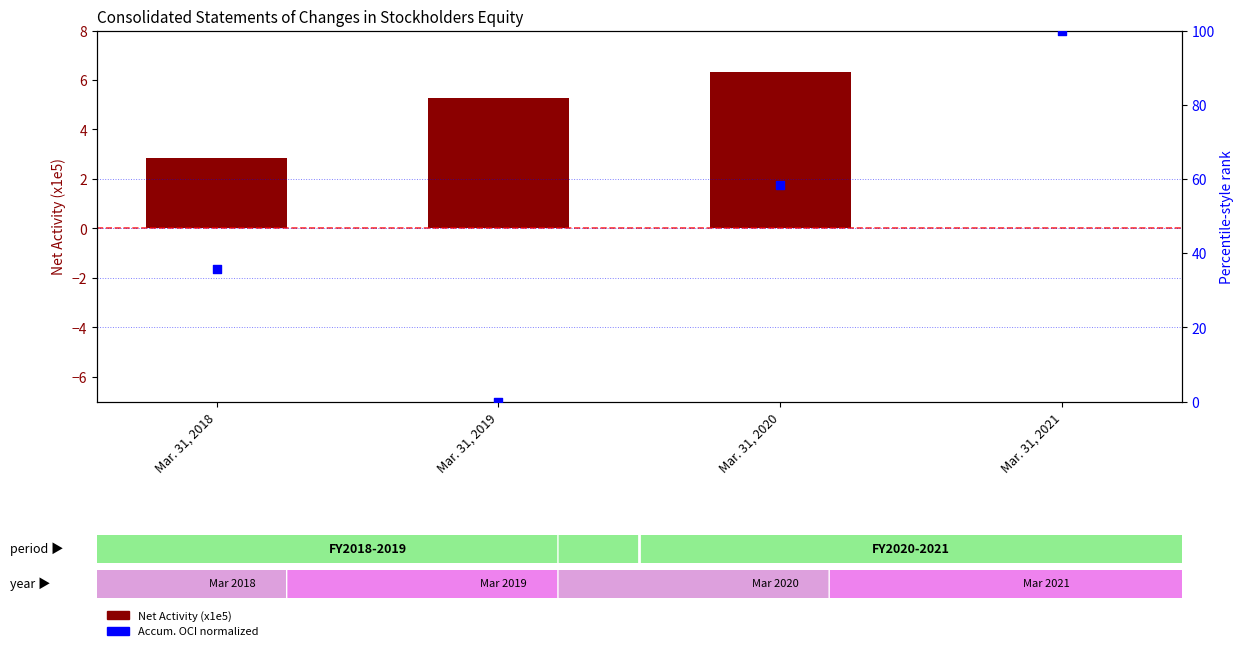

Is the value of Accum. OCI (normalized) at Mar. 31, 2019 greater than the value of Net Activity (x1e5) at Mar. 31, 2018?

No